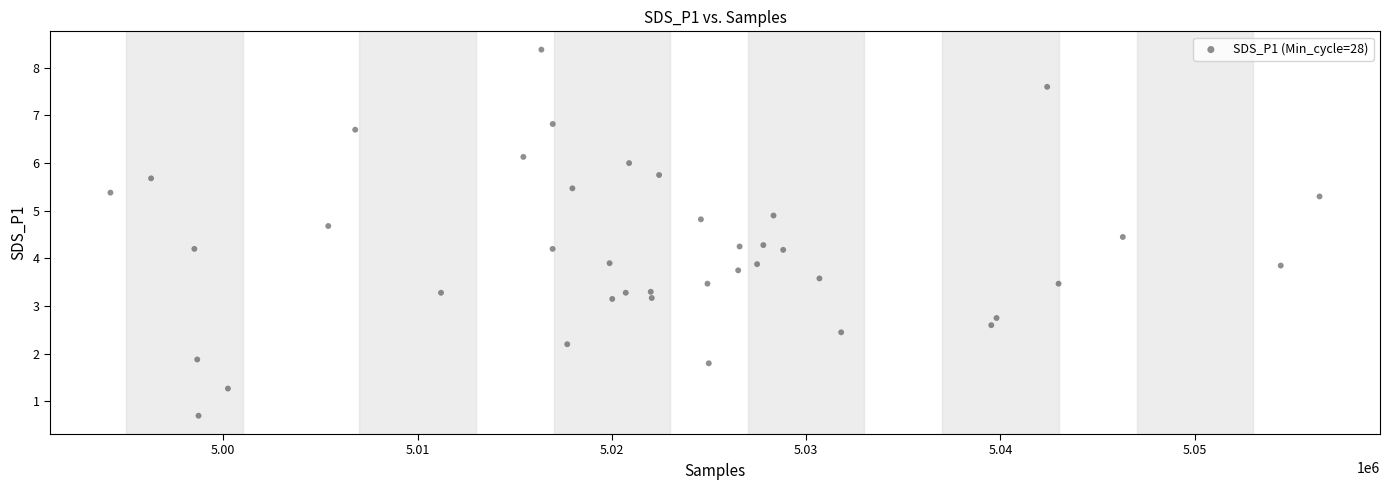

What is the range of Y values (max minus min)?

7.7